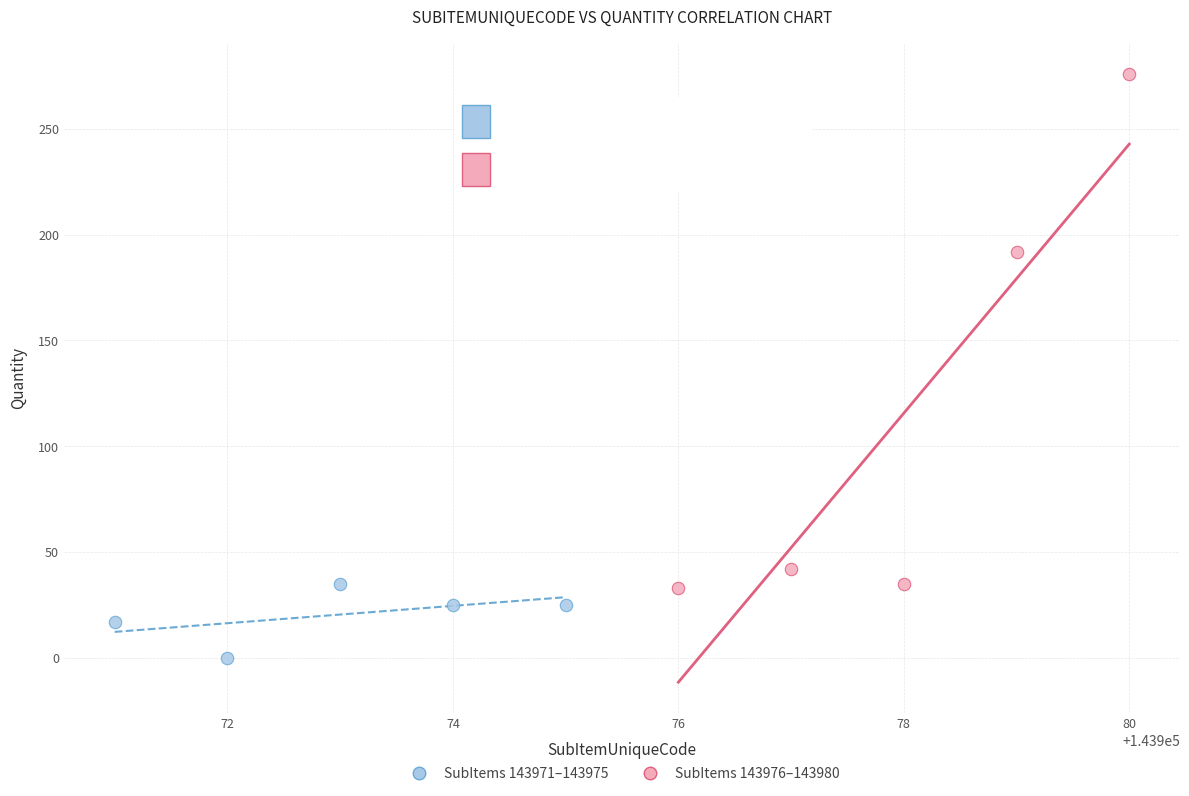

Which series contains the highest Y value?

SubItems 143976–143980